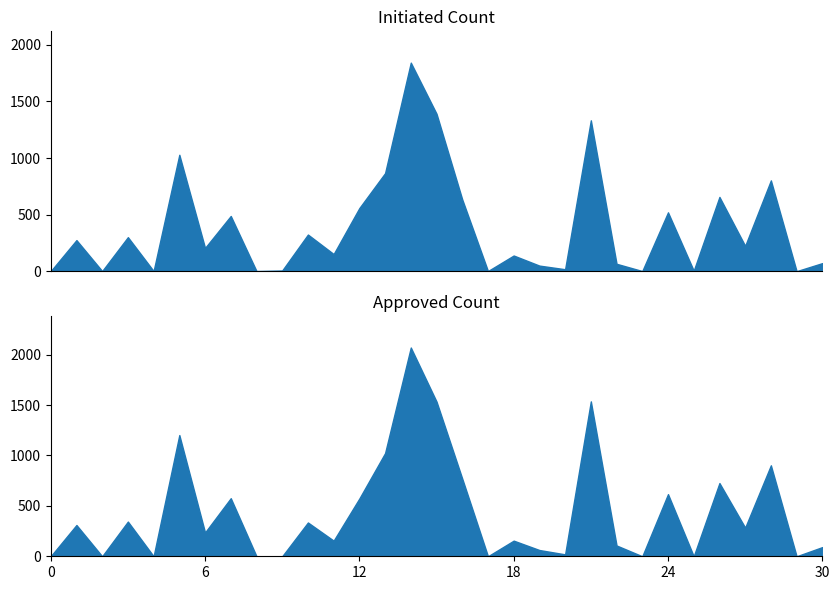

What is the difference between the maximum and minimum values in the Approved Count series?

2070